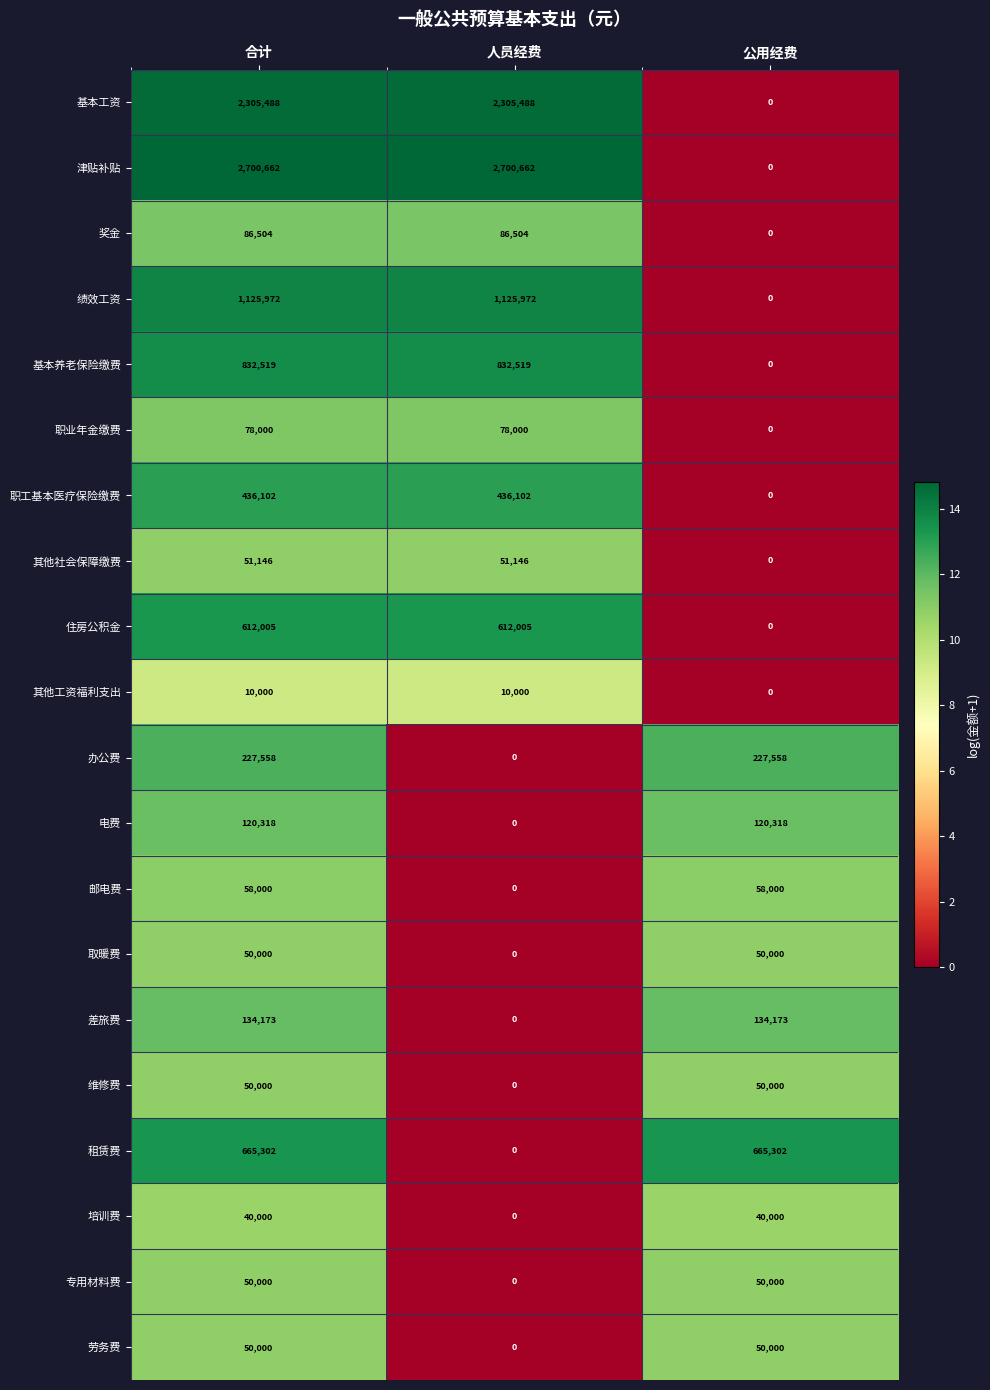

What is the sum of the 劳务费 values at 人员经费 and 公用经费?

50000